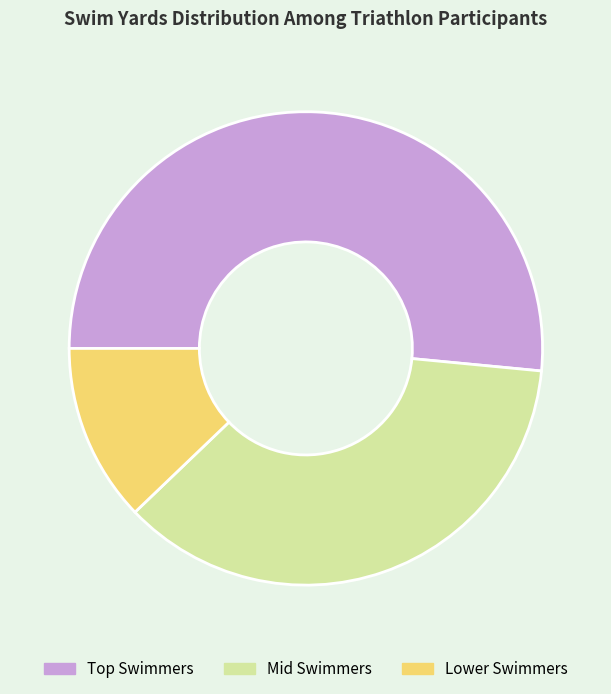

Is Lower Swimmers the majority of the pie?

No